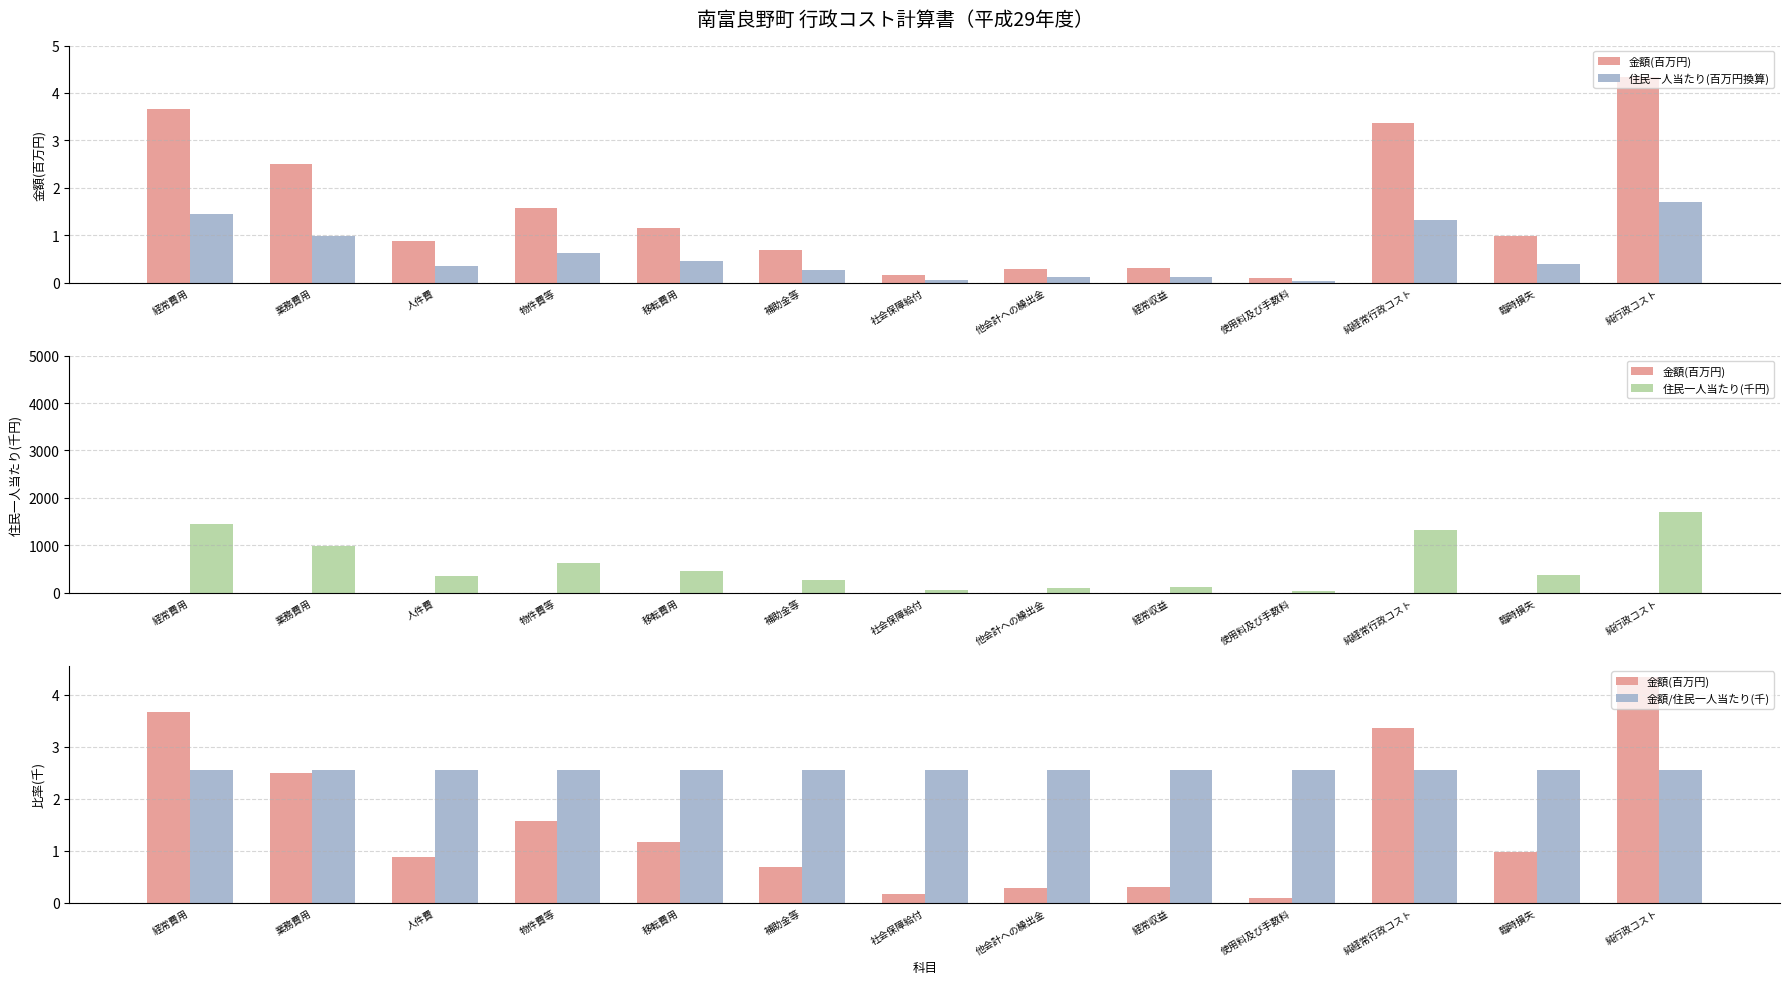

What is the difference between the second highest and minimum values in the 住民一人当たり(百万円換算) series?

1.4